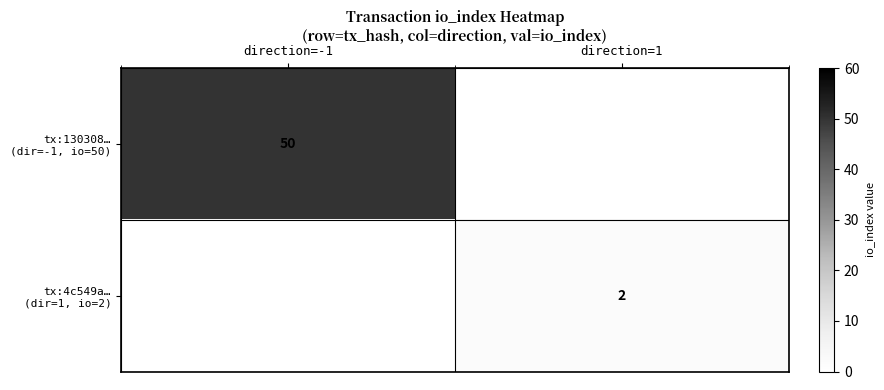

At how many categories does at least one series exceed 14?

1